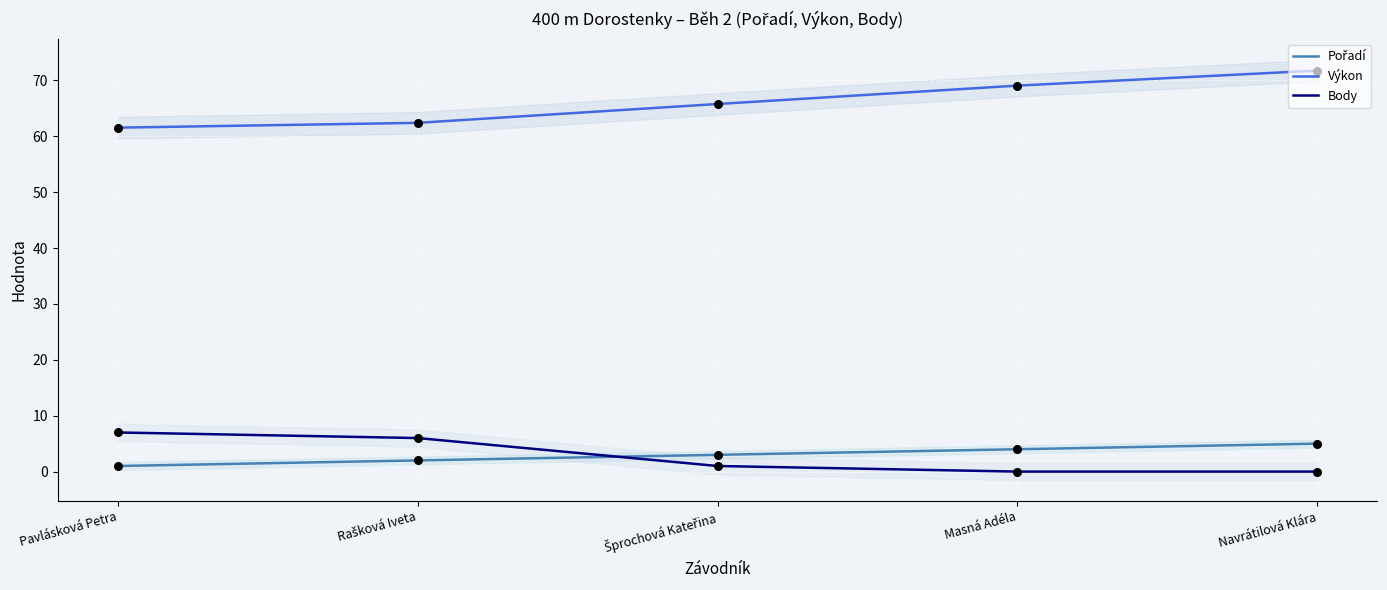

What is the total value across all series at Navrátilová Klára?

76.7